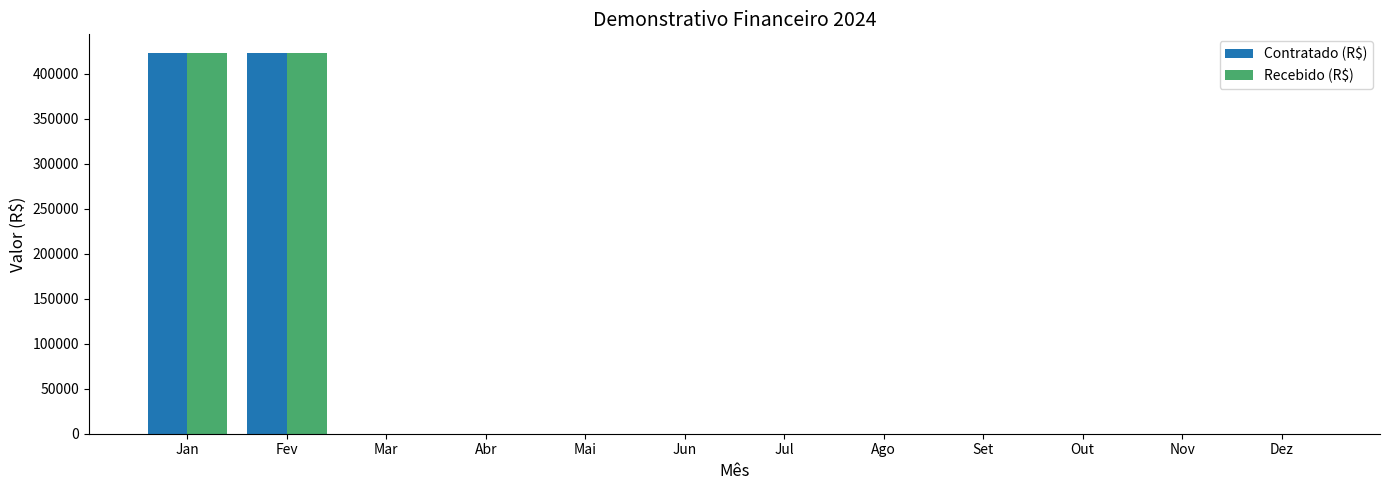

What are all the series names shown in the legend?

Contratado (R$), Recebido (R$)